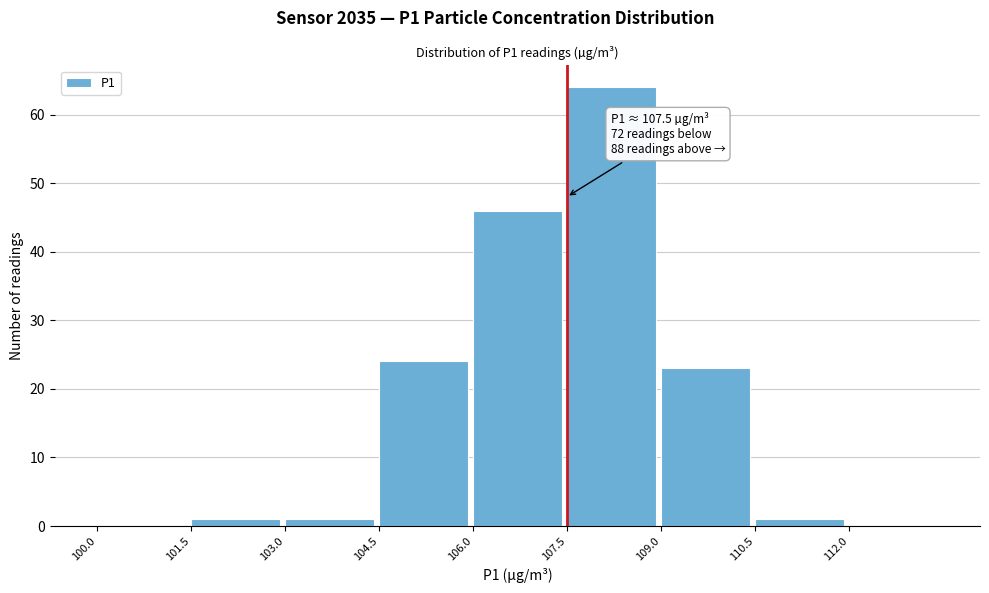

Over which range of the x-axis is the bar tallest?

107.5 to 109.0